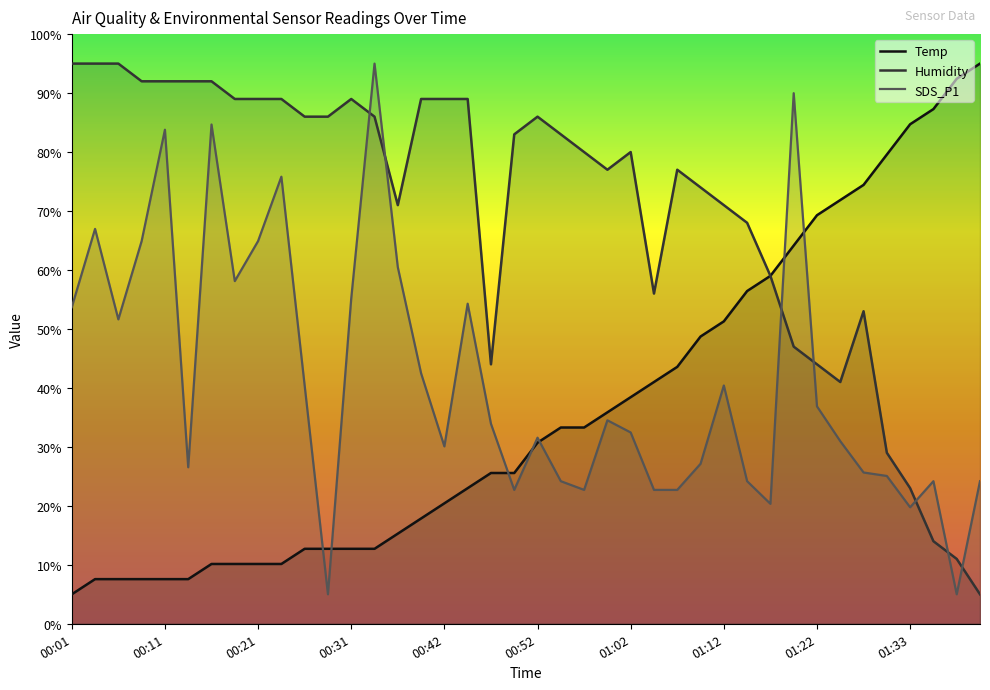

Does the chart display data point markers on the line(s)?

No